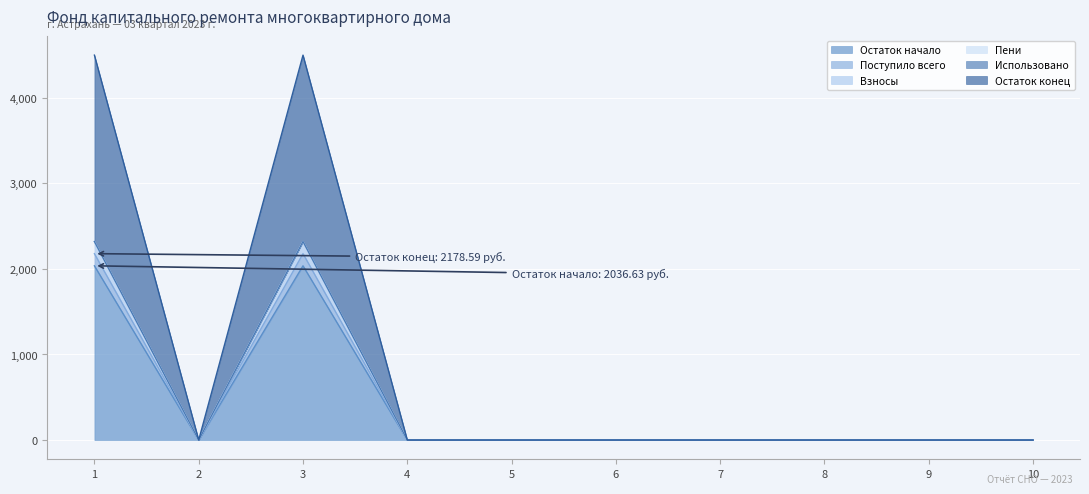

Which series has the largest range (max minus min)?

Остаток конец